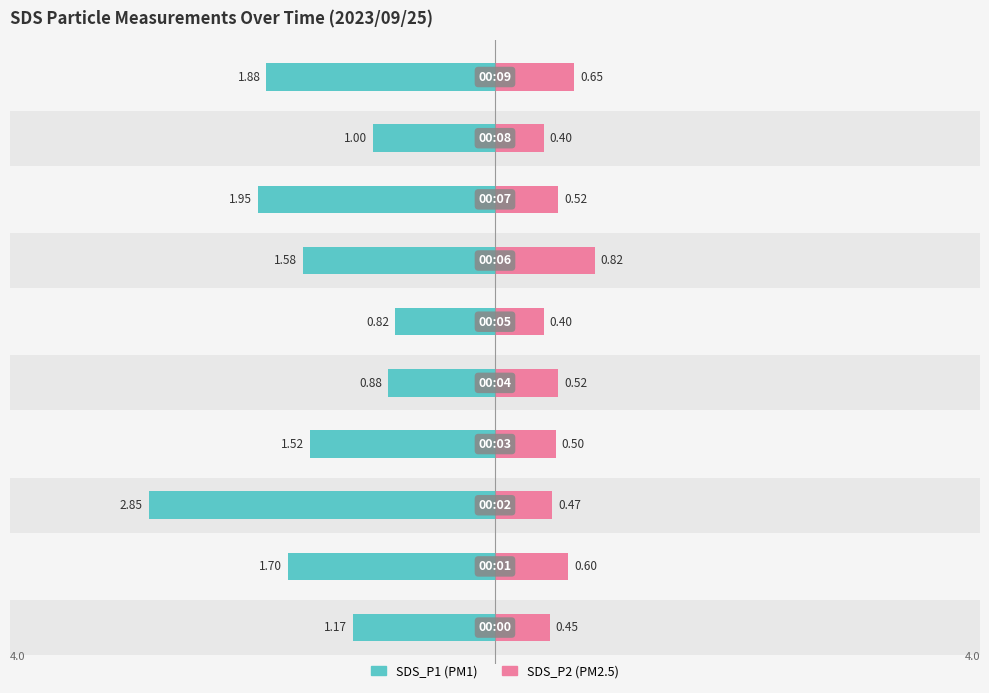

At which label is SDS_P2 closest to 0?

5